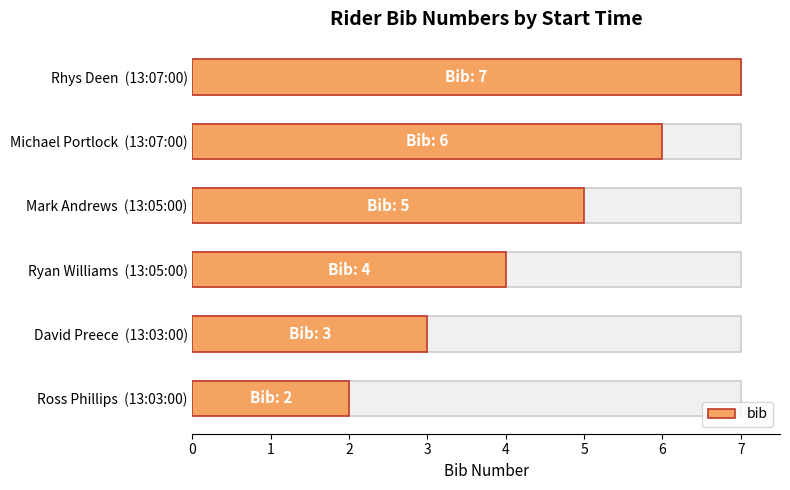

How many values are between 3 and 6?

4